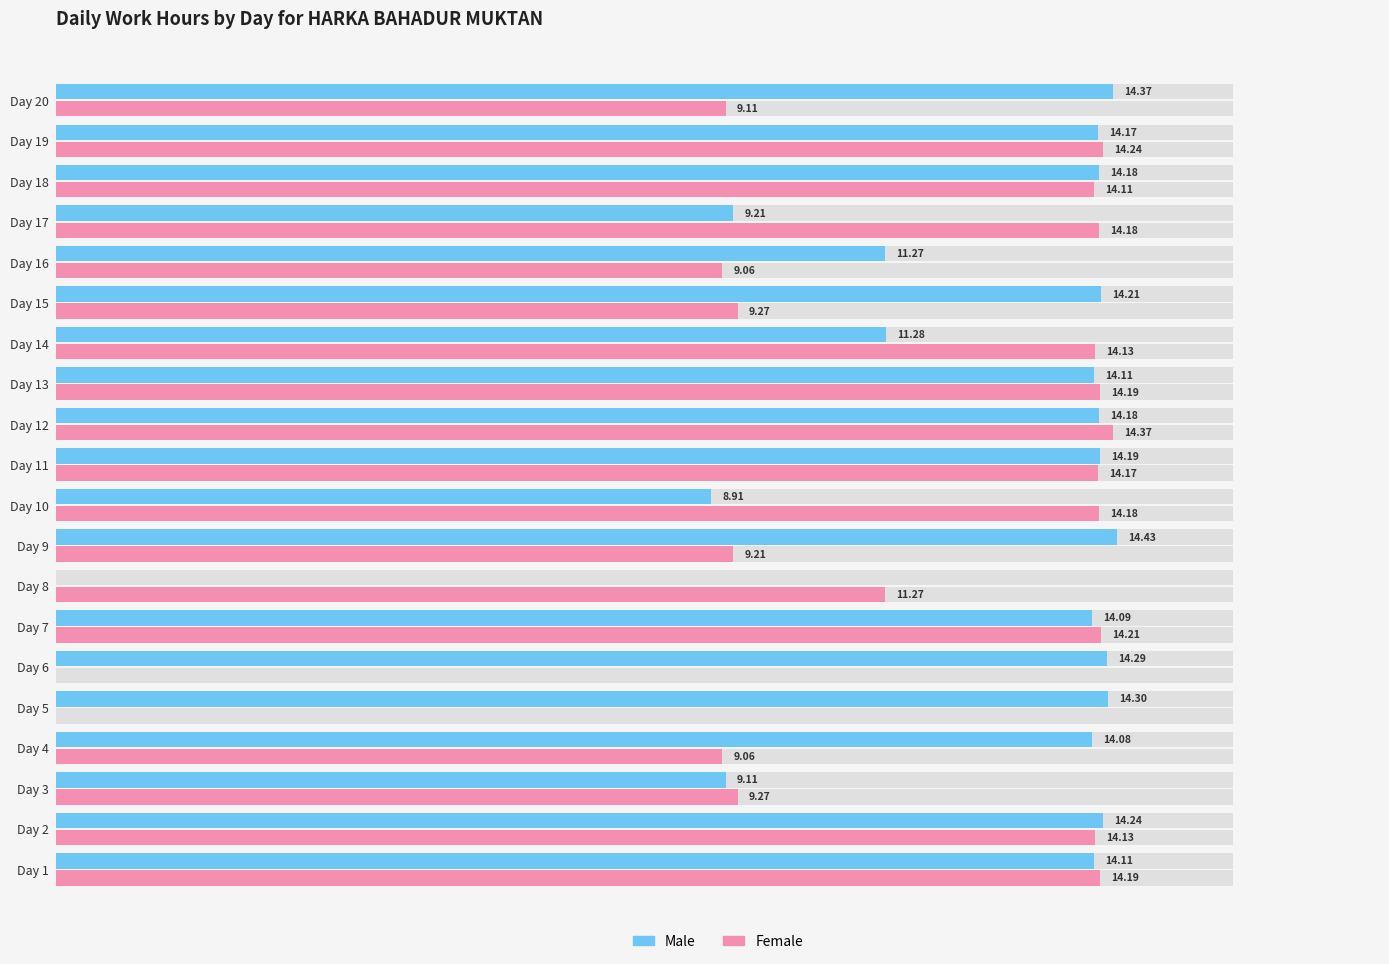

Is it true that Female equals 6.4 at Day 12?

False